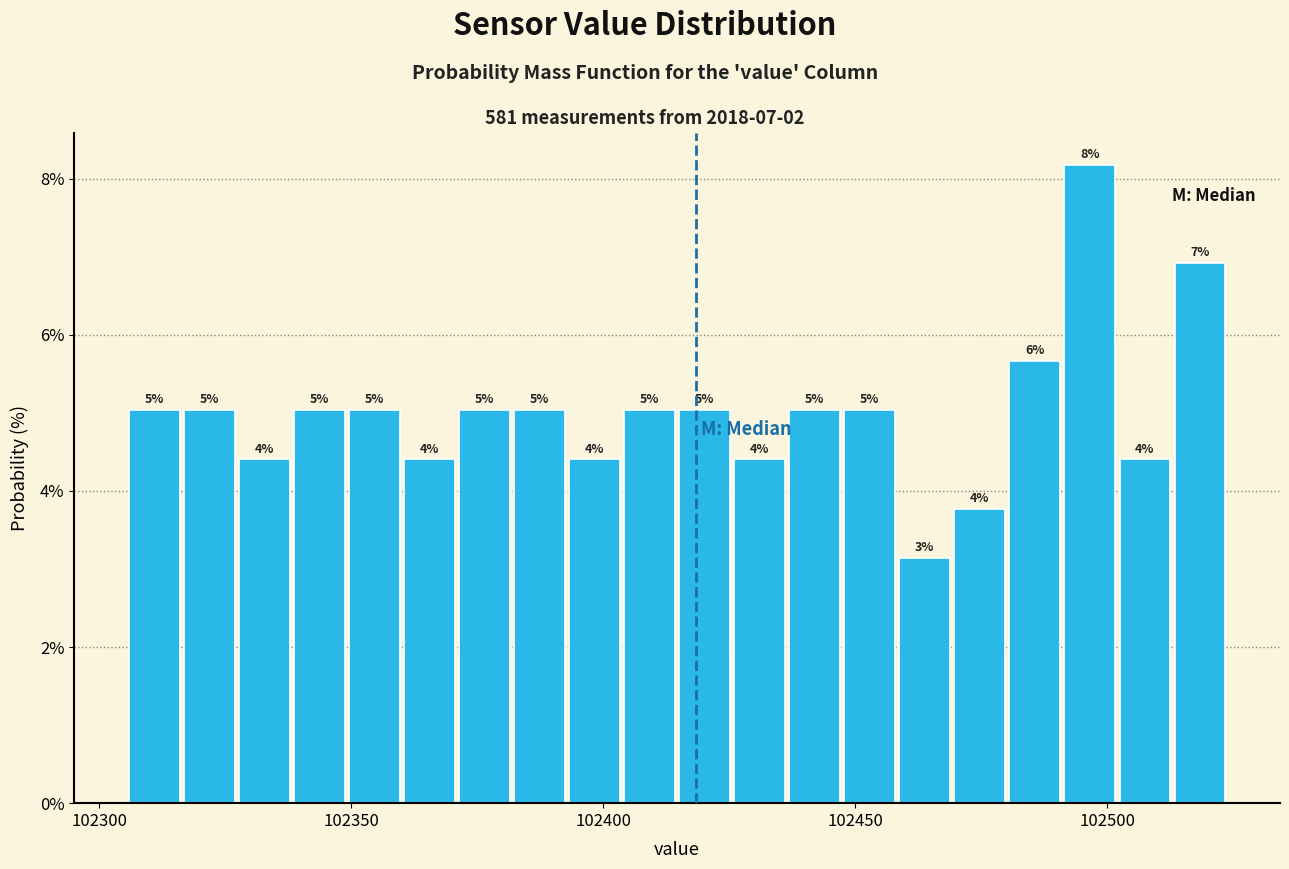

Around what value on the x-axis is the tallest bar? Give the approximate position of its centre, as read against the axis.

102495